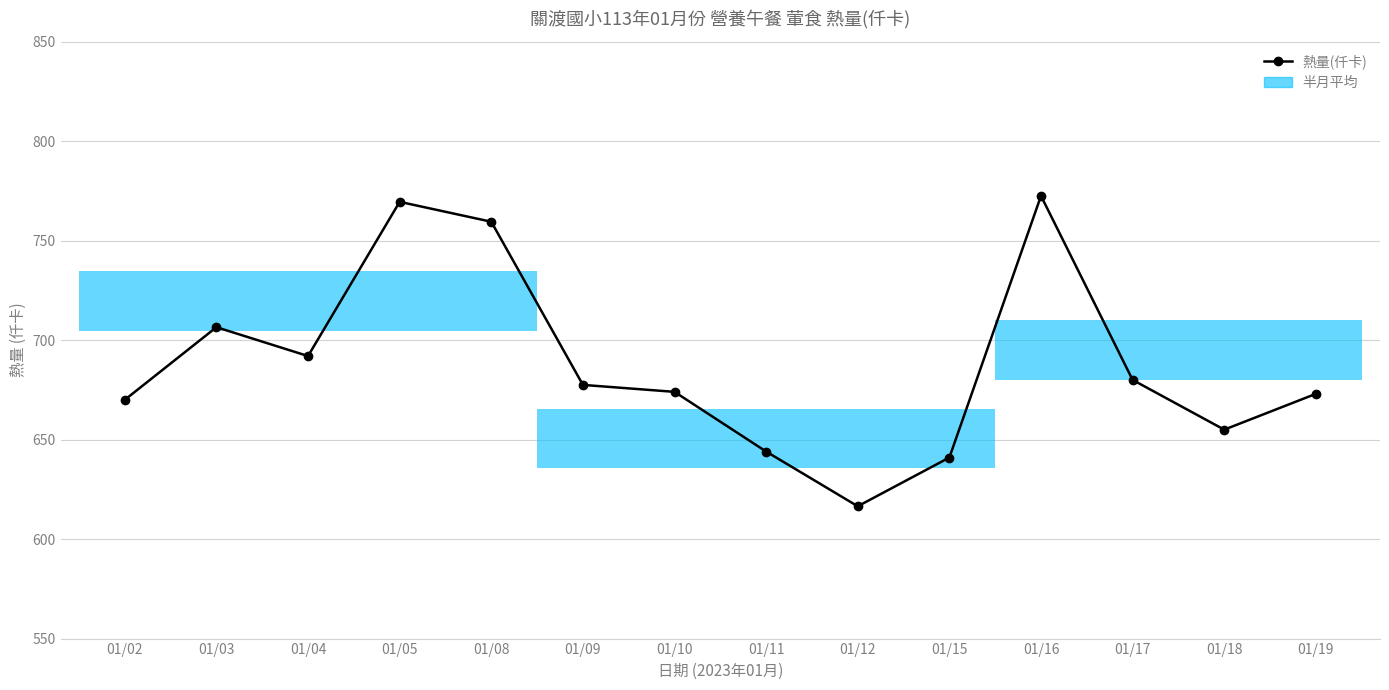

Reading right to left, transcribe all the data shown in this chart.

673.0	655.0	680.0	772.5	641.0	616.5	644.0	674.0	677.5	759.5	769.5	692.0	706.5	670.0